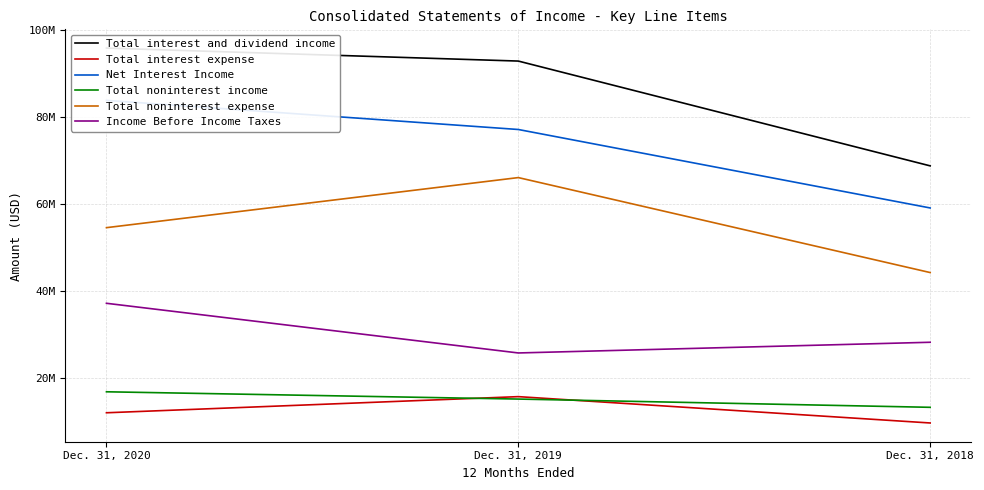

The value of Total interest and dividend income at Dec. 31, 2019 is 51569944. True or false?

False